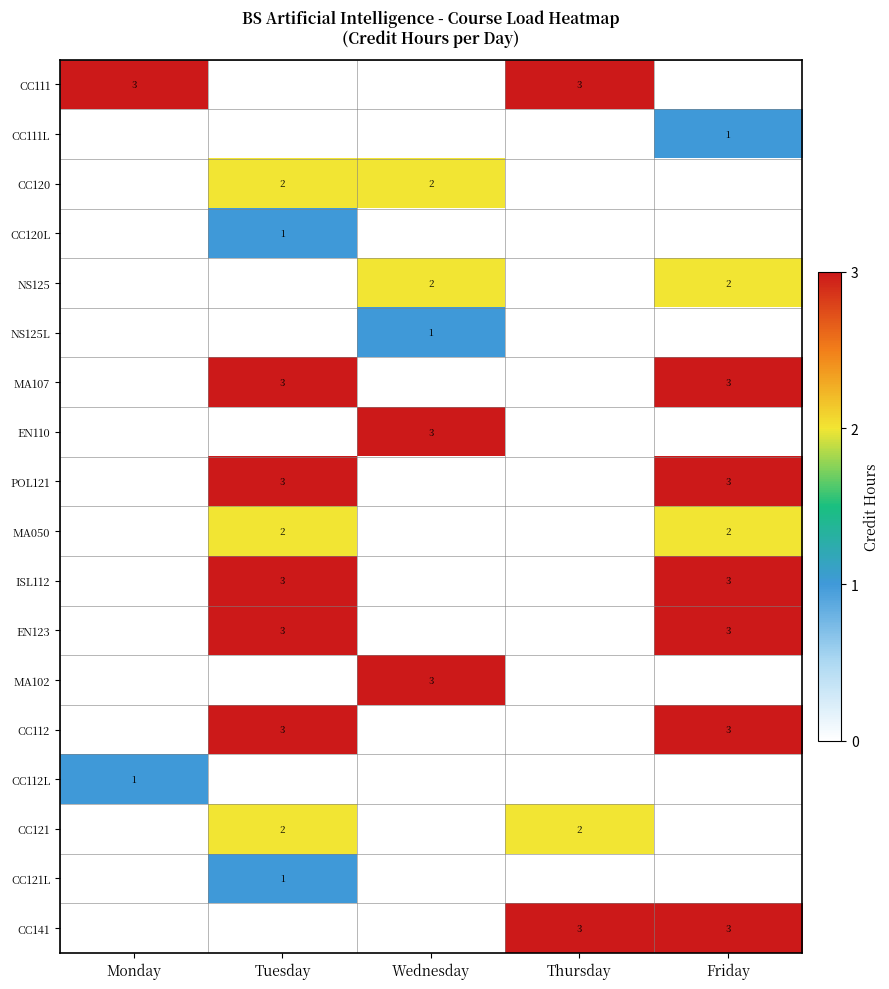

Which label corresponds to the smallest value in the chart?

Tuesday